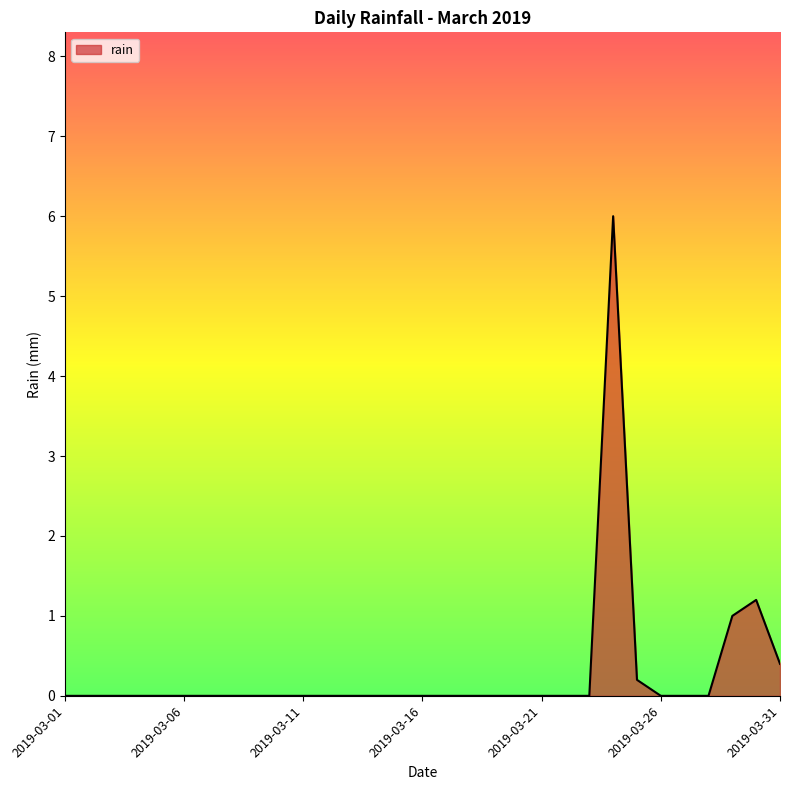

What is the difference between the maximum and minimum values?

6.0